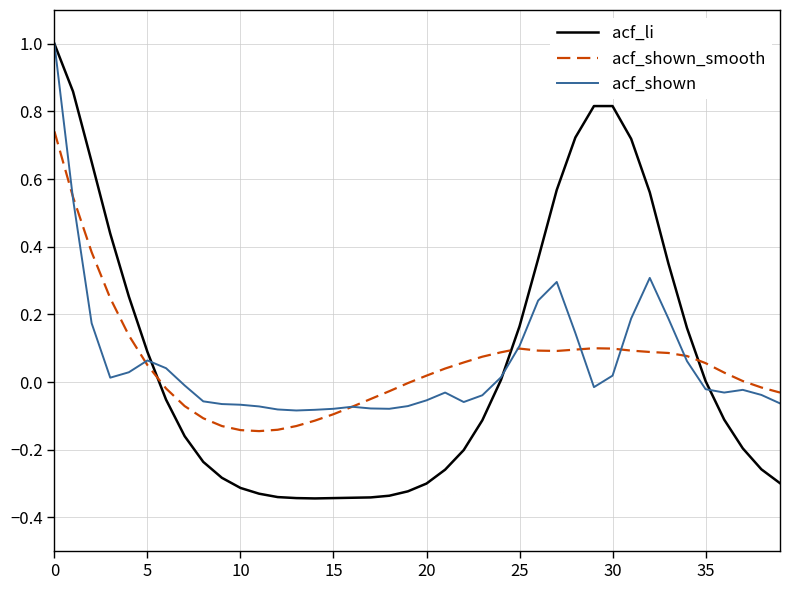

What is the maximum value shown in the chart?

1.0